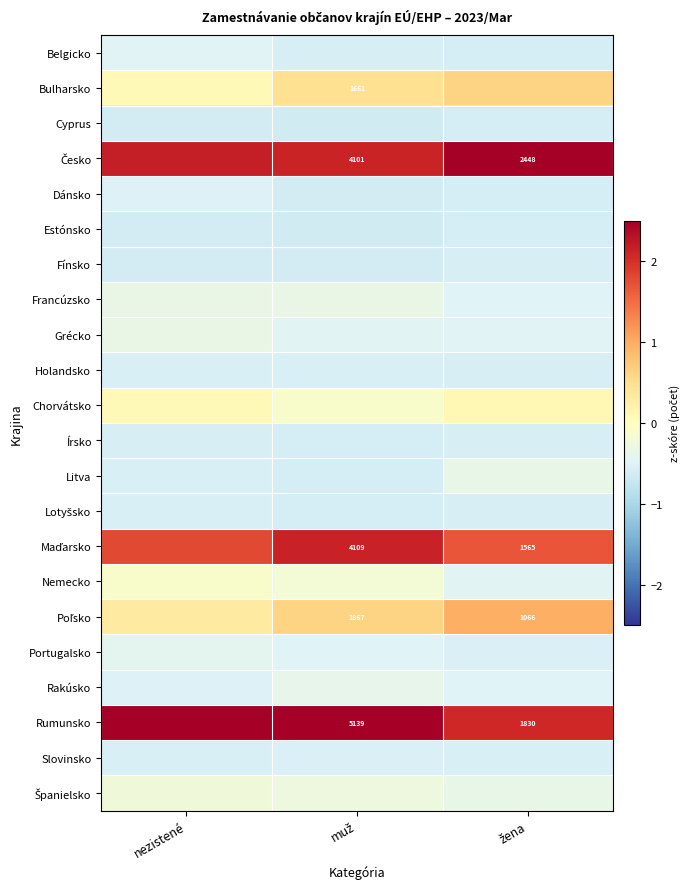

Rank the series by their maximum value, from highest to lowest.

Rumunsko, Česko, Maďarsko, Poľsko, Bulharsko, Chorvátsko, Nemecko, Španielsko, Francúzsko, Grécko, Litva, Rakúsko, Portugalsko, Belgicko, Dánsko, Slovinsko, Holandsko, Lotyšsko, Fínsko, Írsko, Estónsko, Cyprus